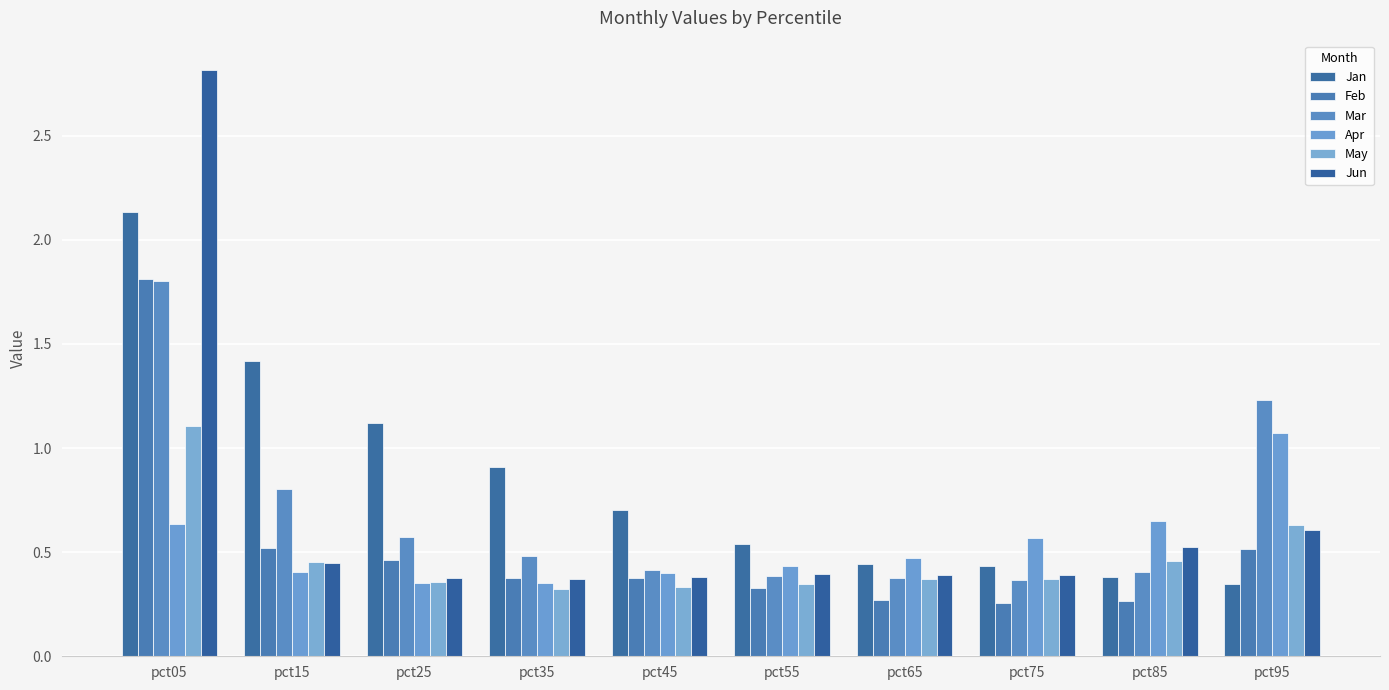

Are the bars horizontal?

No